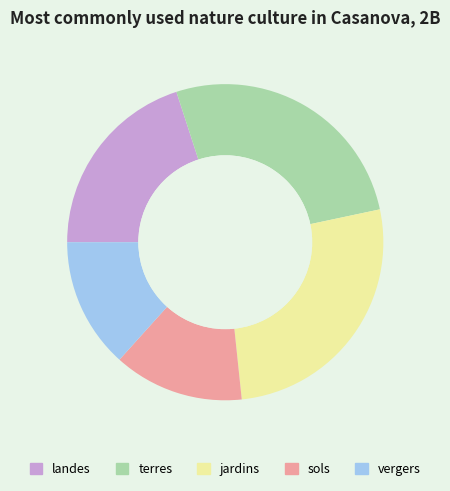

Is it true that terres is 16% of the pie?

False